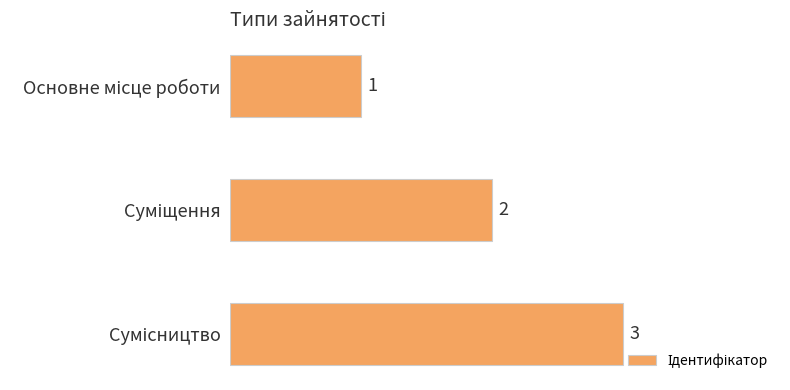

How many values are between 1 and 3?

3